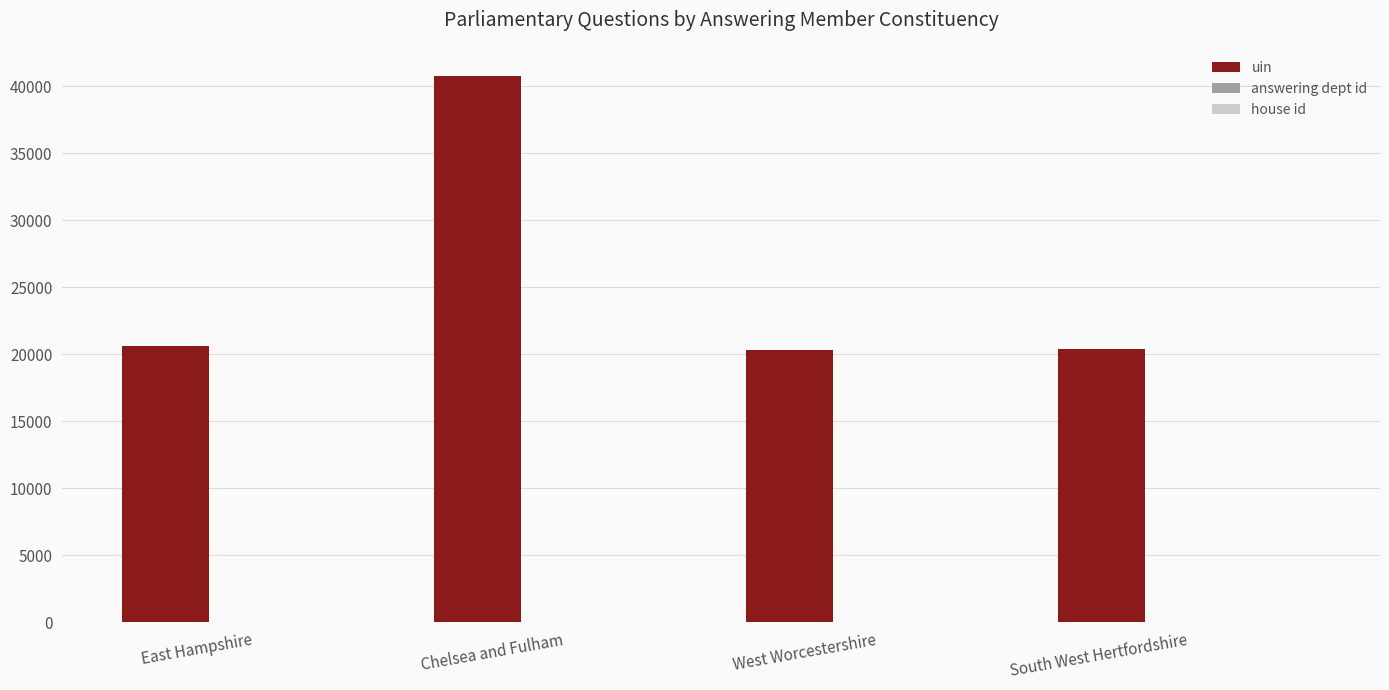

What is the greatest value displayed?

40812